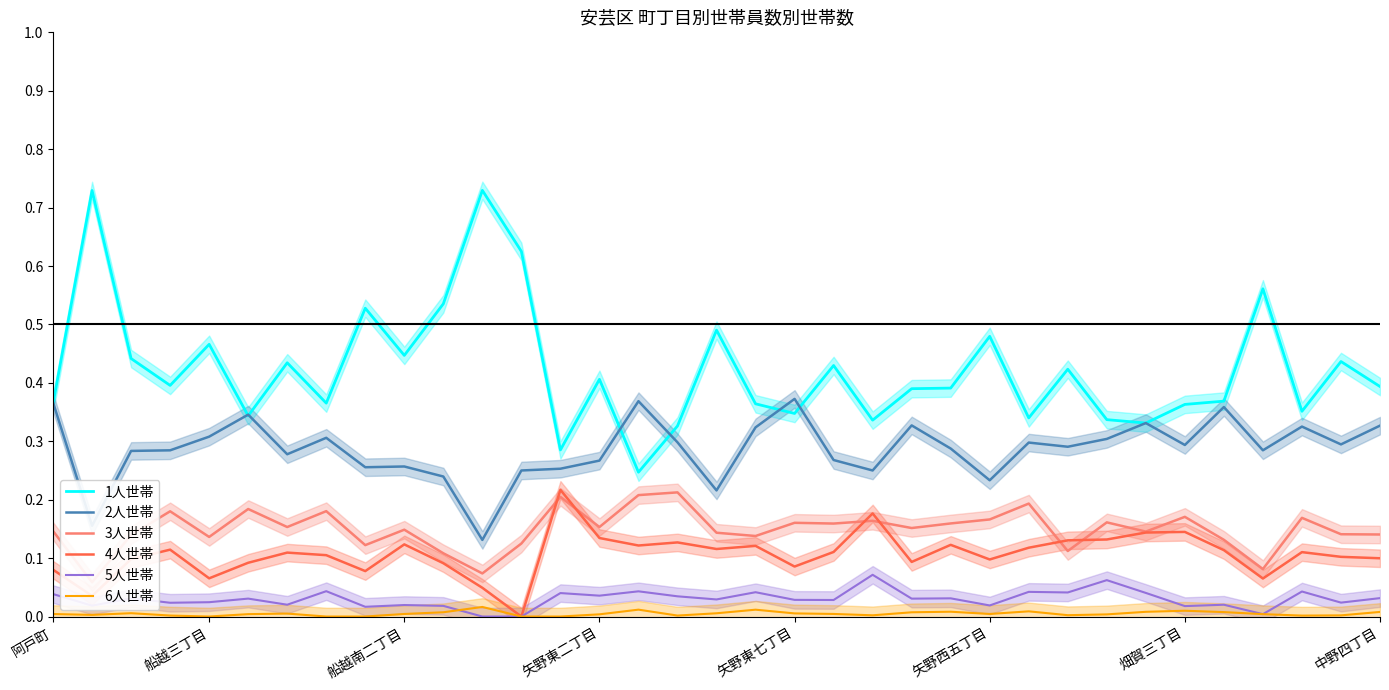

True or false: 6人世帯 and 1人世帯 intersect in this chart.

False